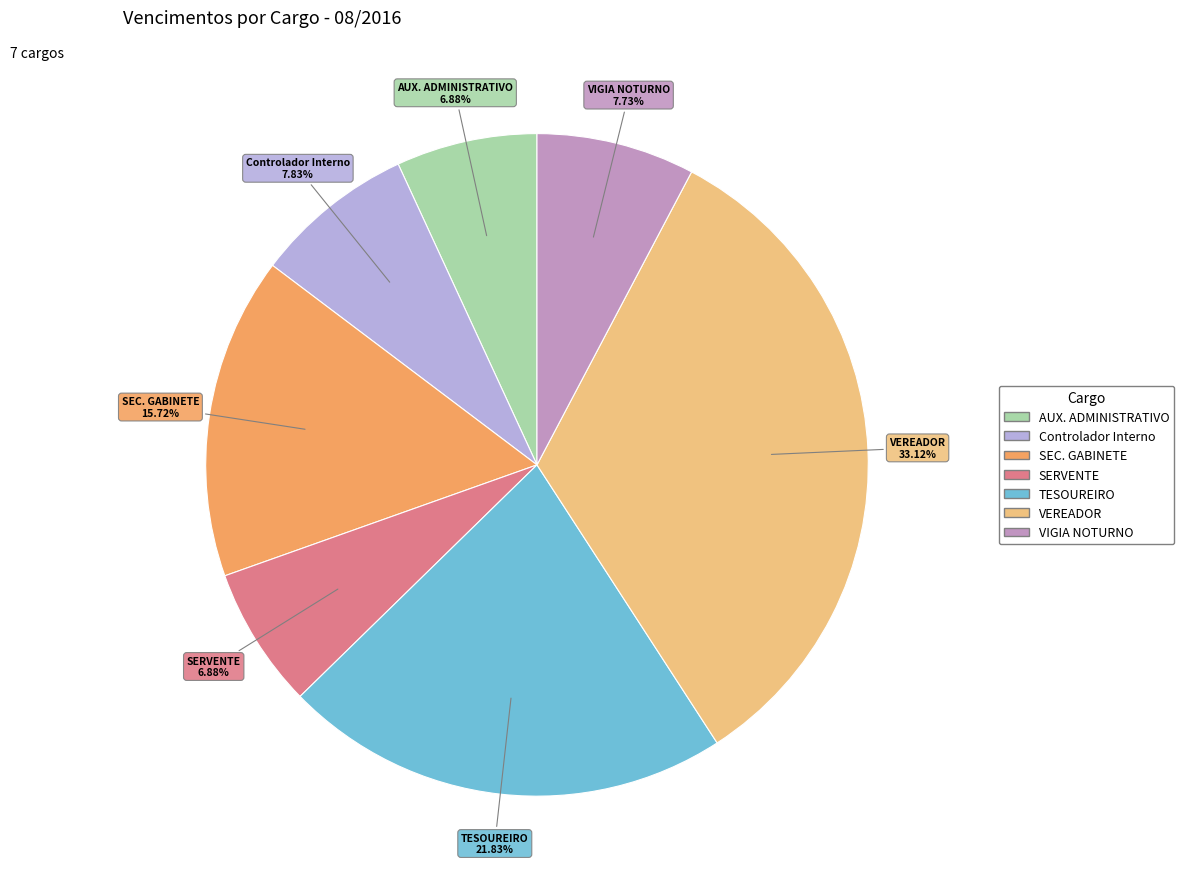

Does VEREADOR account for over 50% of the chart?

No